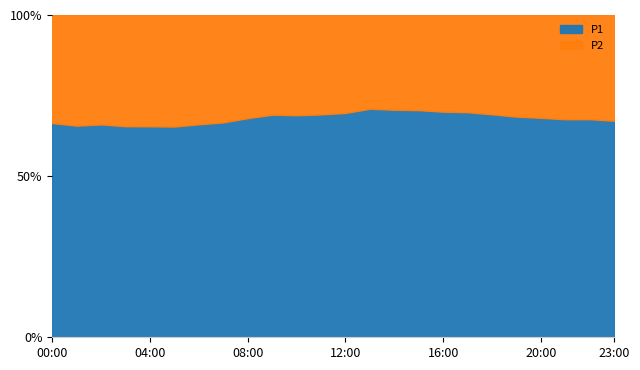

How many data points does each series have?

24